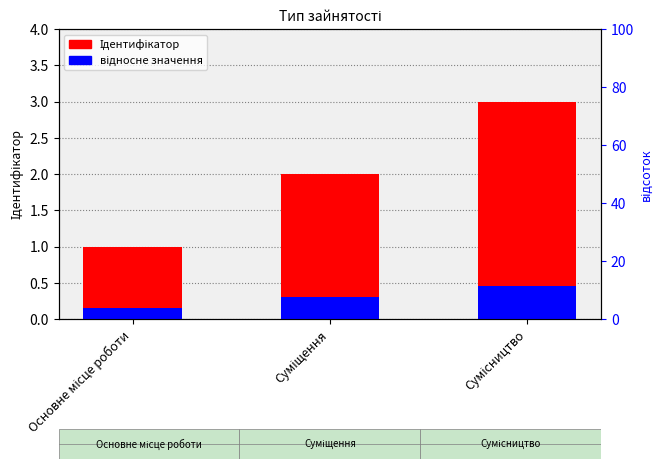

Does the chart contain stacked bars?

No